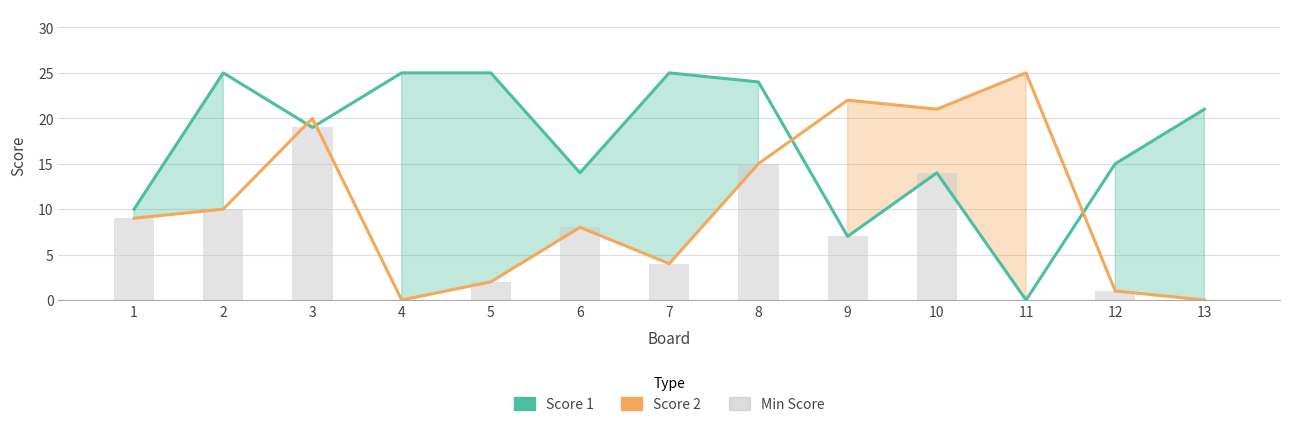

Are the bars horizontal?

No